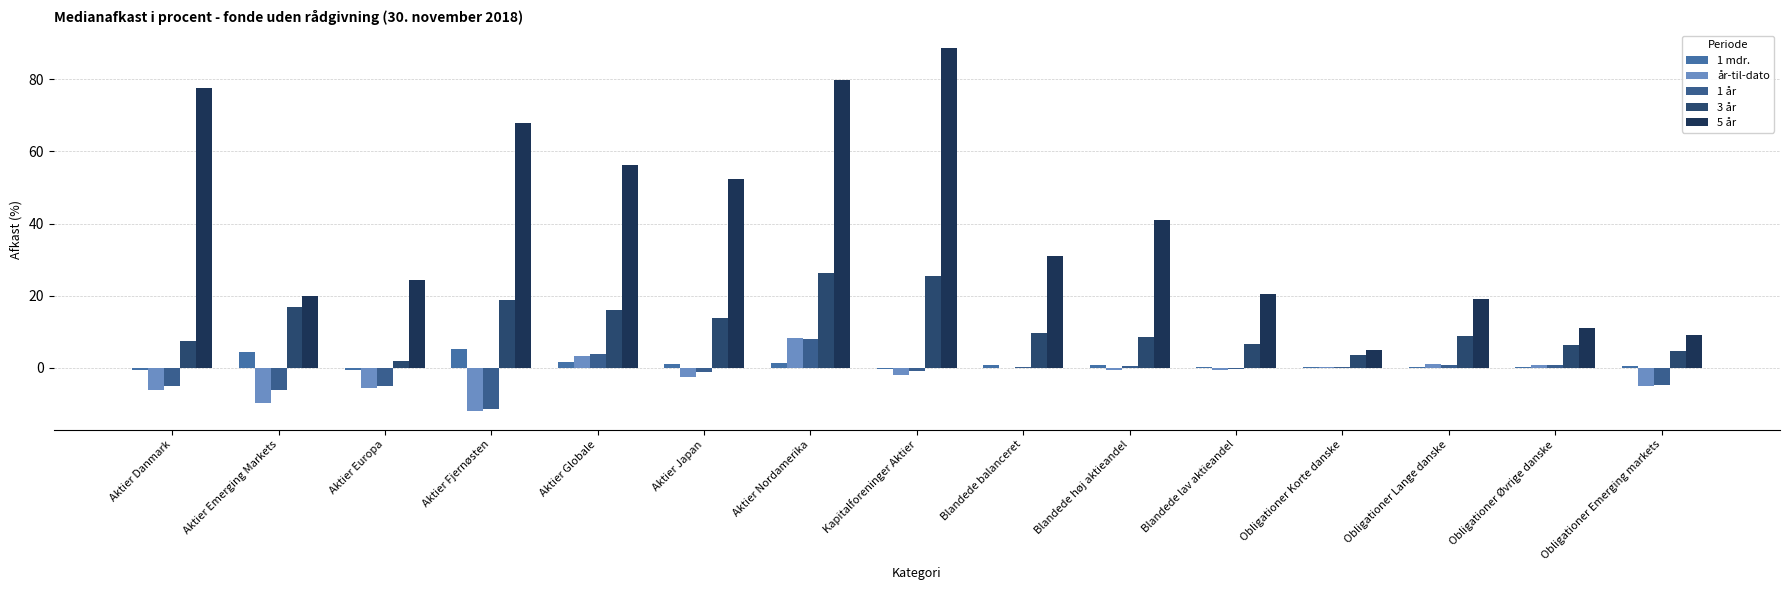

What is the maximum value for 5 år?

88.6